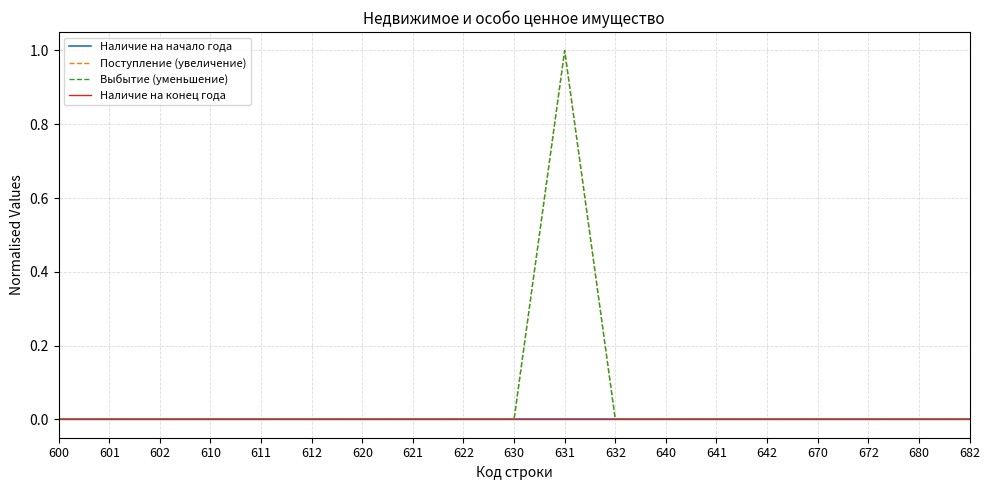

Reading left to right, transcribe all the data shown in this chart.

Наличие на начало года: 600=0	601=0	602=0	610=0	611=0	612=0	620=0	621=0	622=0	630=0	631=0	632=0	640=0	641=0	642=0	670=0	672=0	680=0	682=0
Поступление (увеличение): 600=0	601=0	602=0	610=0	611=0	612=0	620=0	621=0	622=0	630=0	631=1	632=0	640=0	641=0	642=0	670=0	672=0	680=0	682=0
Выбытие (уменьшение): 600=0	601=0	602=0	610=0	611=0	612=0	620=0	621=0	622=0	630=0	631=1	632=0	640=0	641=0	642=0	670=0	672=0	680=0	682=0
Наличие на конец года: 600=0	601=0	602=0	610=0	611=0	612=0	620=0	621=0	622=0	630=0	631=0	632=0	640=0	641=0	642=0	670=0	672=0	680=0	682=0